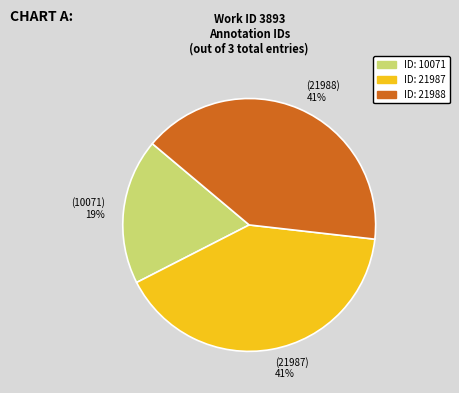

Does any single category account for the majority?

No